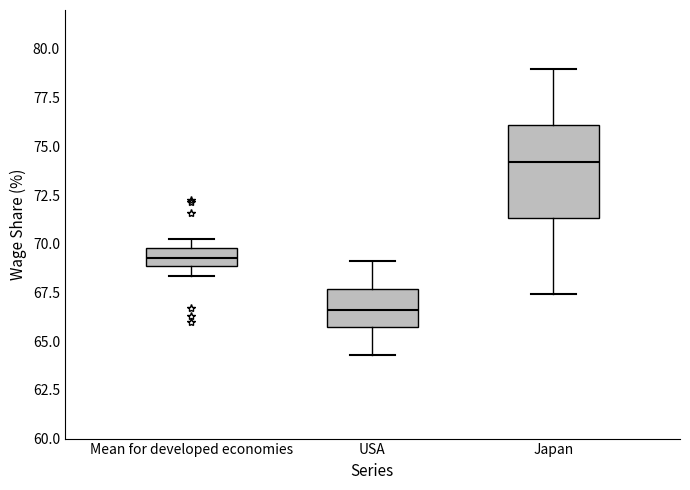

Which box's median line is the lowest?

USA